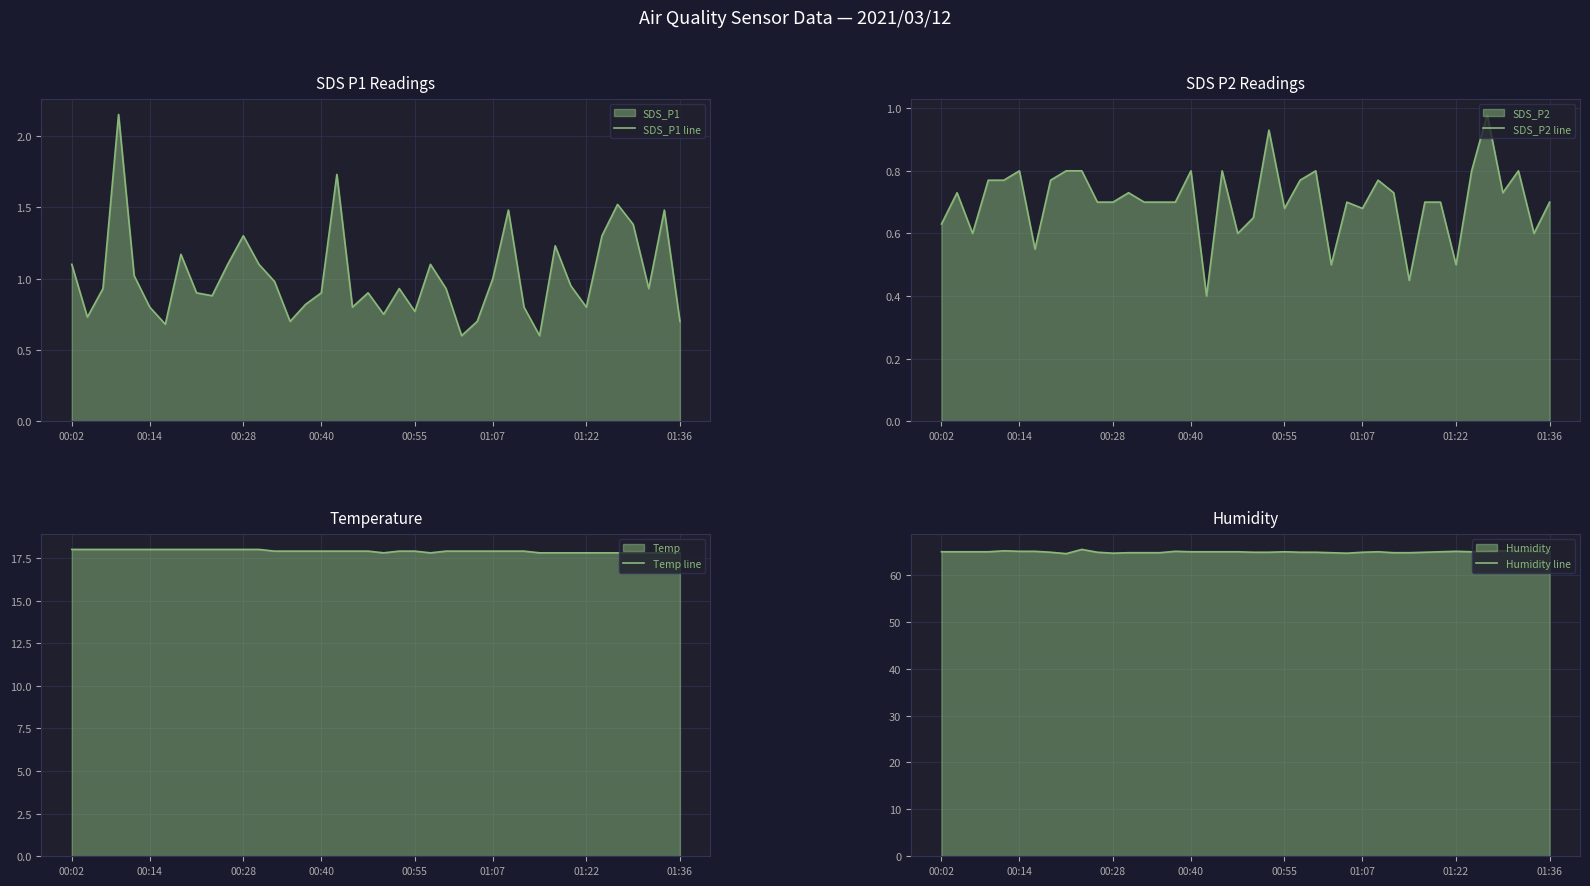

Which series changed the most between 17 and 35?

SDS_P2 line